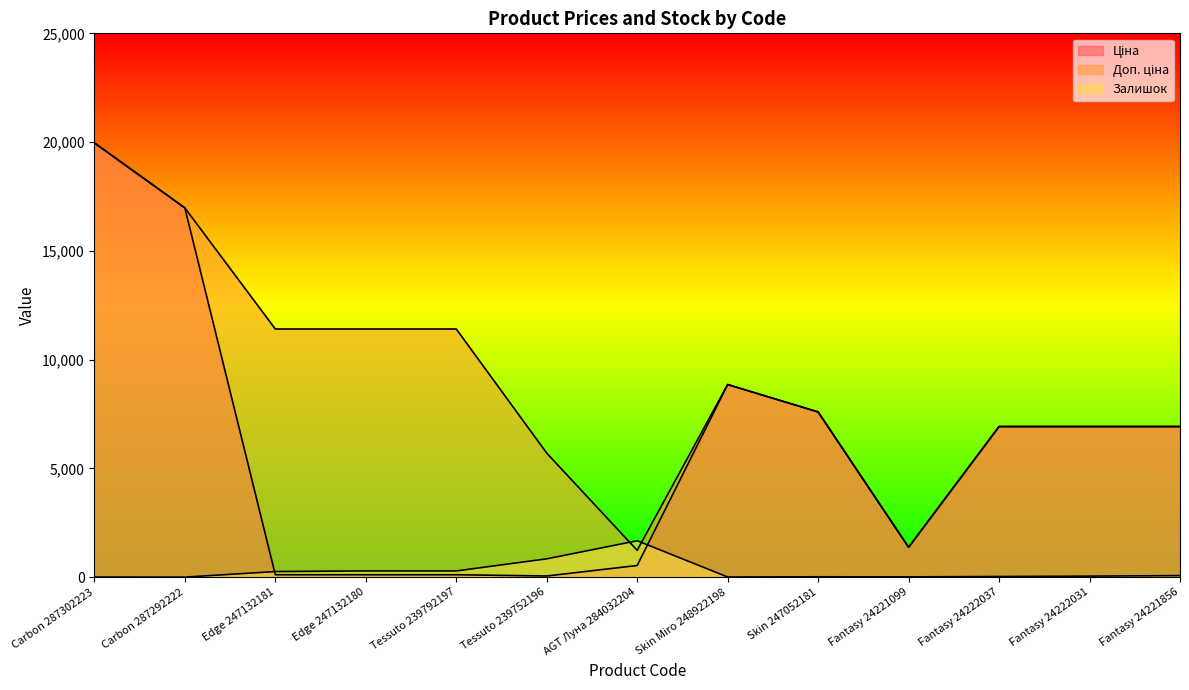

At which category is the sum across all series the highest?

Carbon 287302223